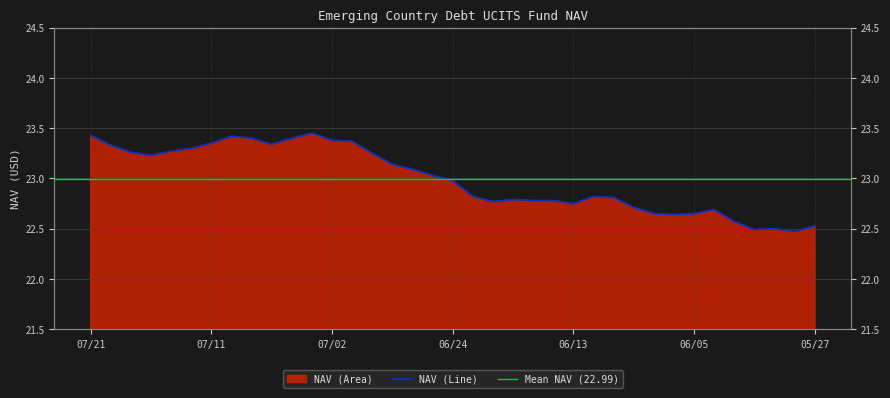

What is the ratio of the value at 06/11 to the value at 06/20?

1.0